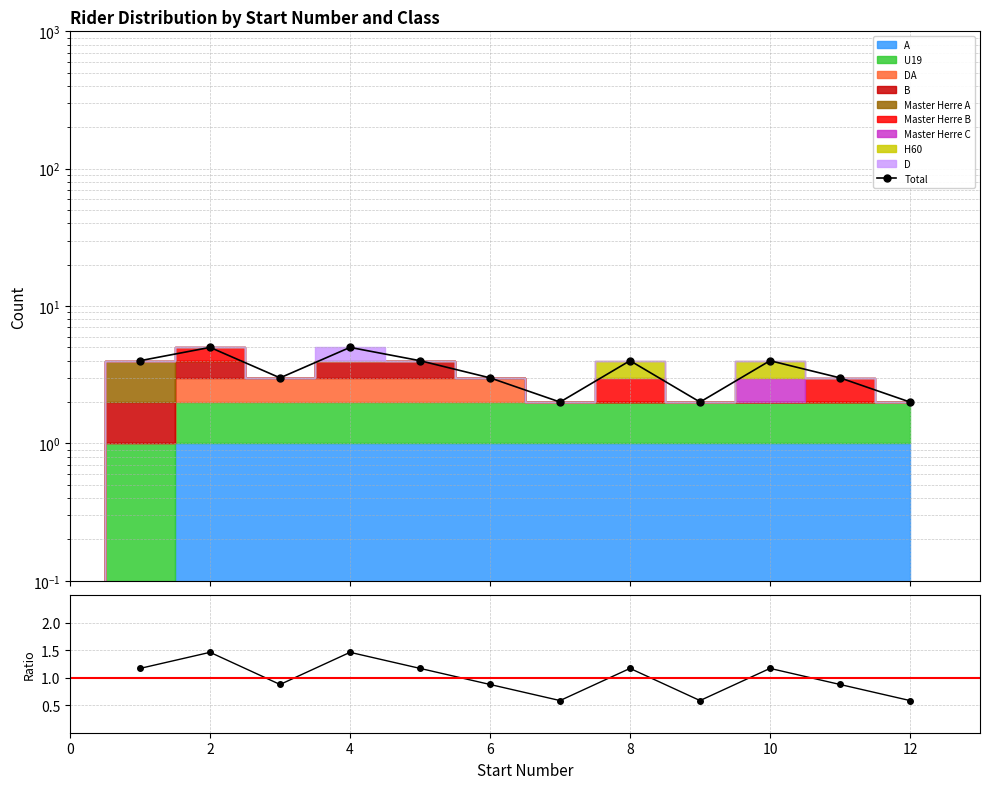

How many points are lower than both their immediate neighbors (excluding endpoints)?

3